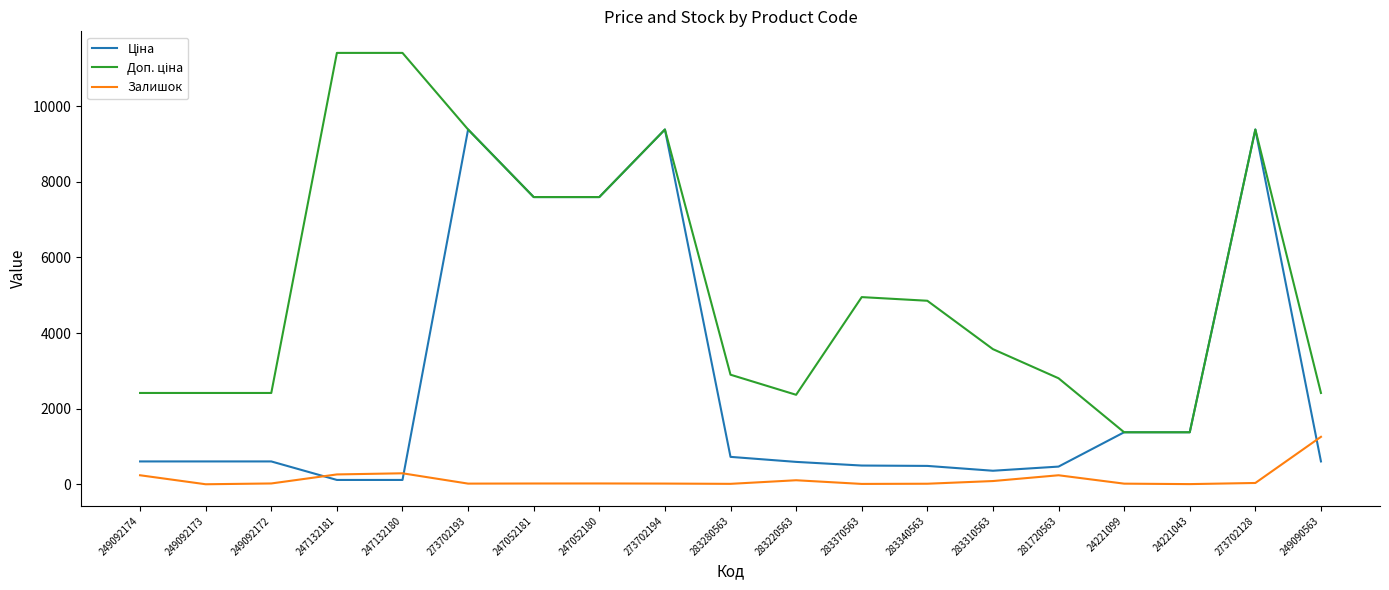

True or false: Залишок has a value of 9.0 at 283370563.

True